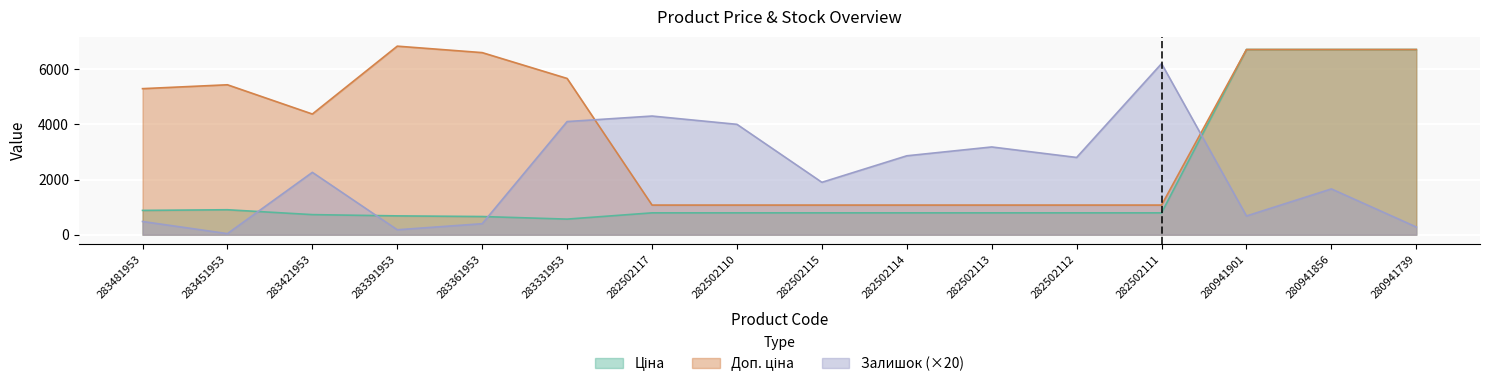

What is the average value of the Ціна series?

1881.7